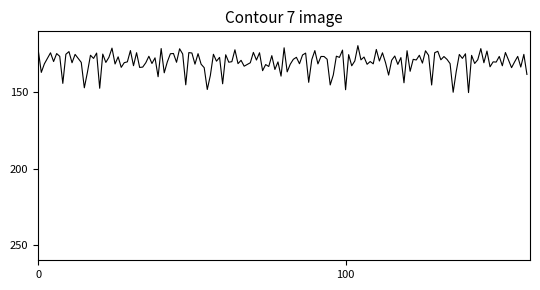

Does the chart have visible grid lines?

No